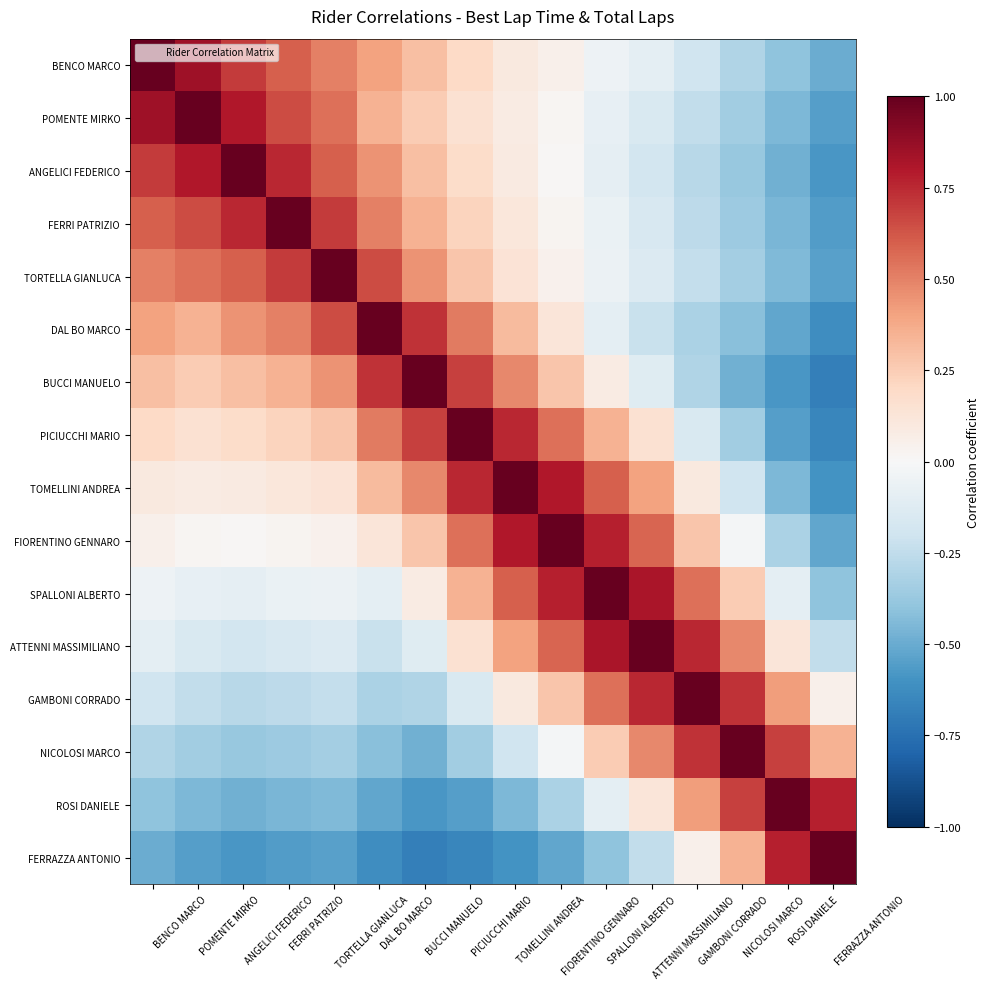

Which has a higher value, SPALLONI ALBERTO or ATTENNI MASSIMILIANO?

SPALLONI ALBERTO